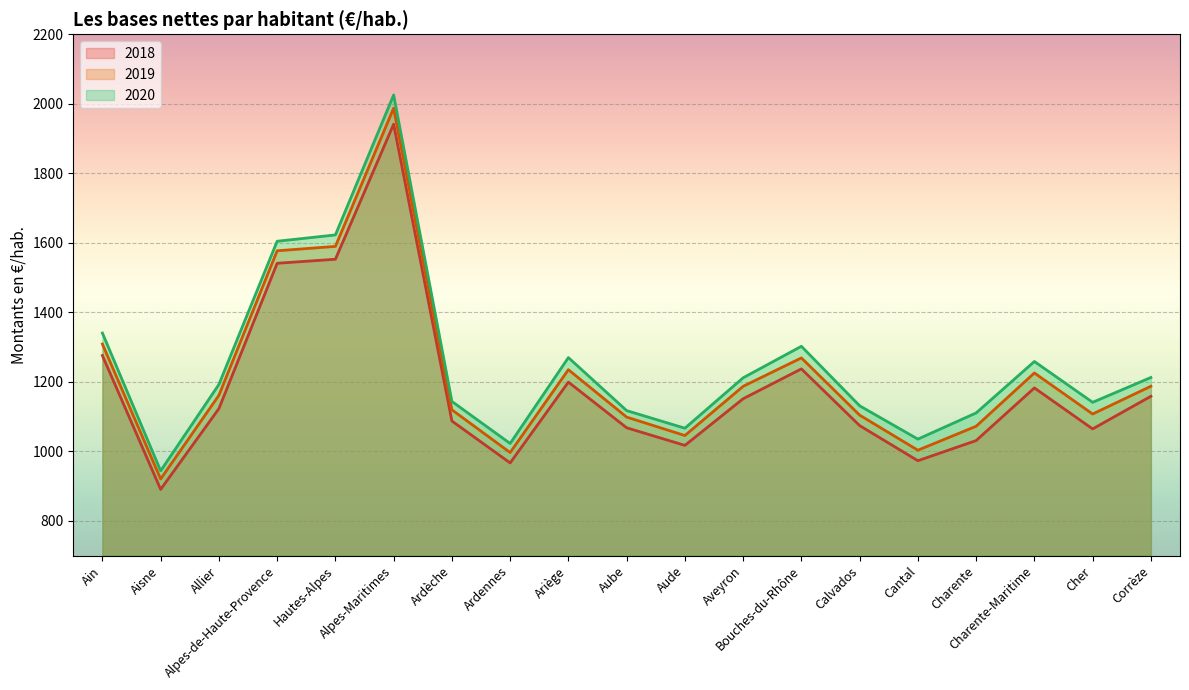

Reading right to left, transcribe all the data shown in this chart.

2018: 1158.5	1064.6	1182.5	1031.1	973.1	1074.1	1237.3	1151.4	1017.2	1067.9	1199.3	966.8	1087.4	1941.3	1552.8	1541.2	1123.0	890.6	1275.8
2019: 1187.4	1107.5	1225.6	1072.2	1003.3	1104.3	1268.9	1187.1	1045.5	1098.6	1235.0	996.6	1119.6	1987.4	1589.7	1577.1	1161.3	920.6	1308.8
2020: 1212.5	1141.2	1258.5	1110.6	1035.3	1131.2	1302.3	1211.7	1066.6	1117.3	1269.8	1022.7	1143.7	2025.3	1622.8	1604.5	1192.5	944.0	1340.4